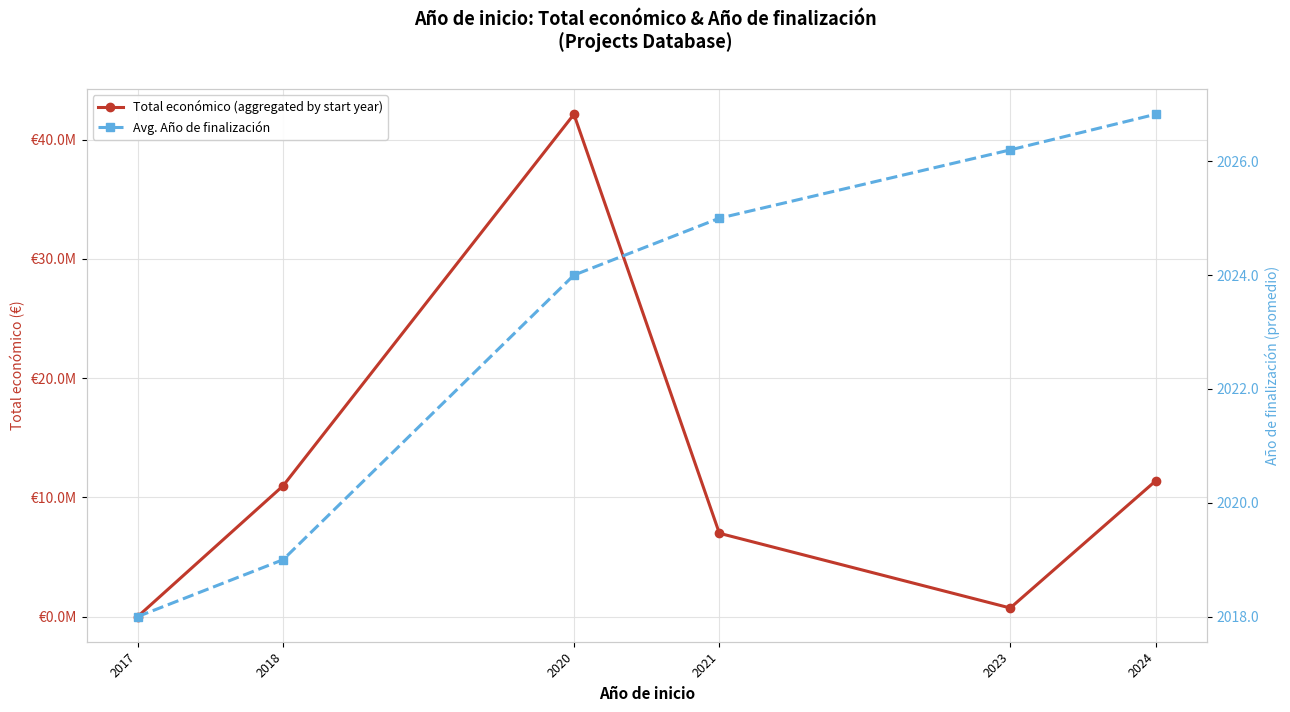

At which label does Total económico (aggregated by start year) first exceed 10979476?

2020